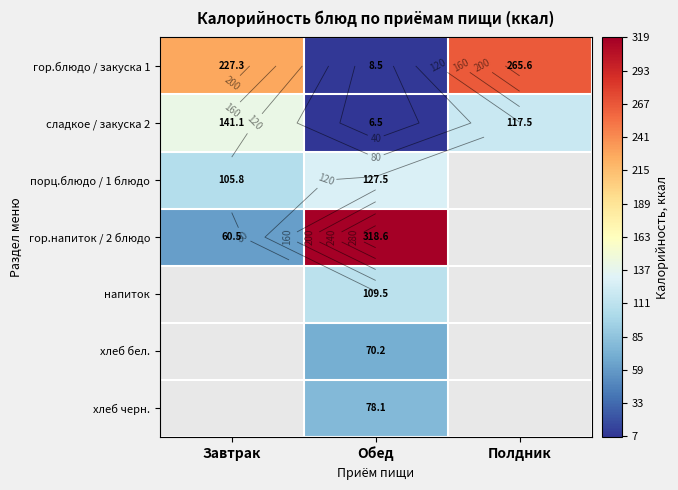

Which series has the largest total across all categories?

гор.блюдо / закуска 1